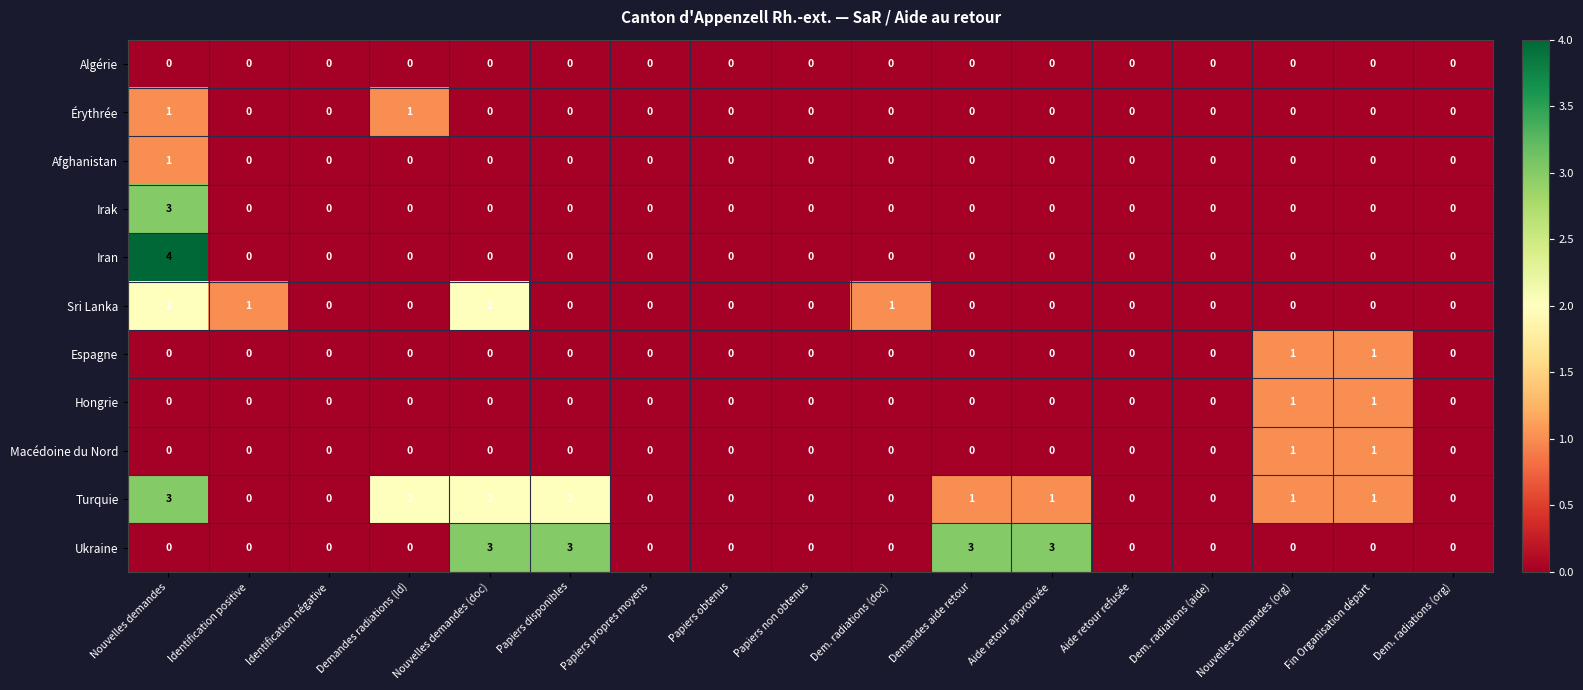

Which series has the widest spread of values?

Iran